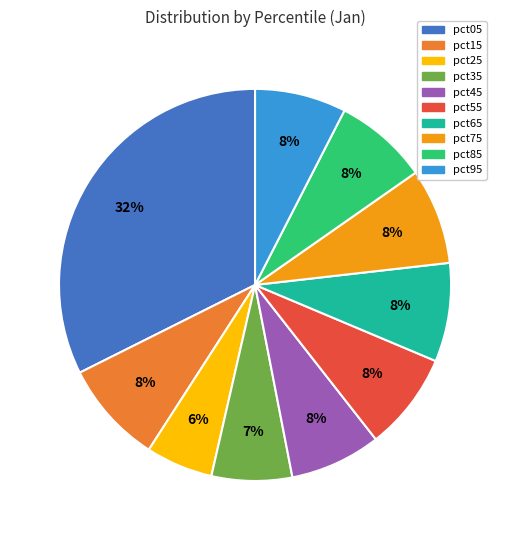

To the nearest percent, what is the average slice percentage?

10%